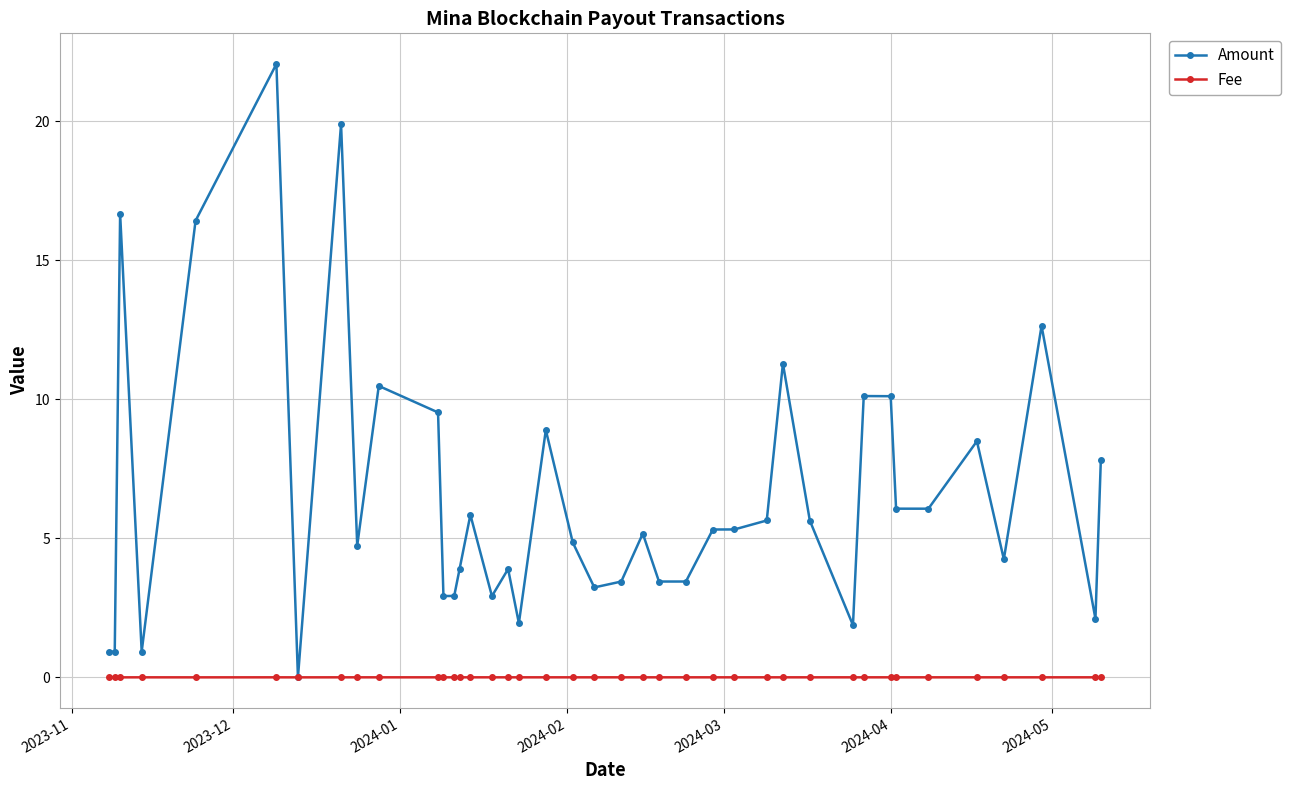

What is the difference between the maximum and second lowest values in the Amount series?

21.1